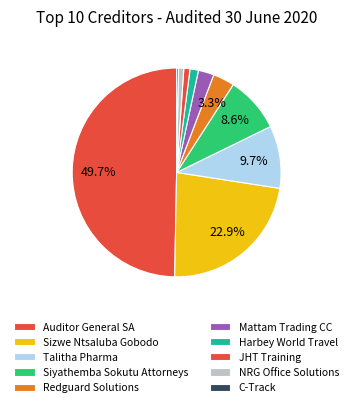

What is the ratio of the value at Harbey World Travel to the value at Redguard Solutions?

0.4